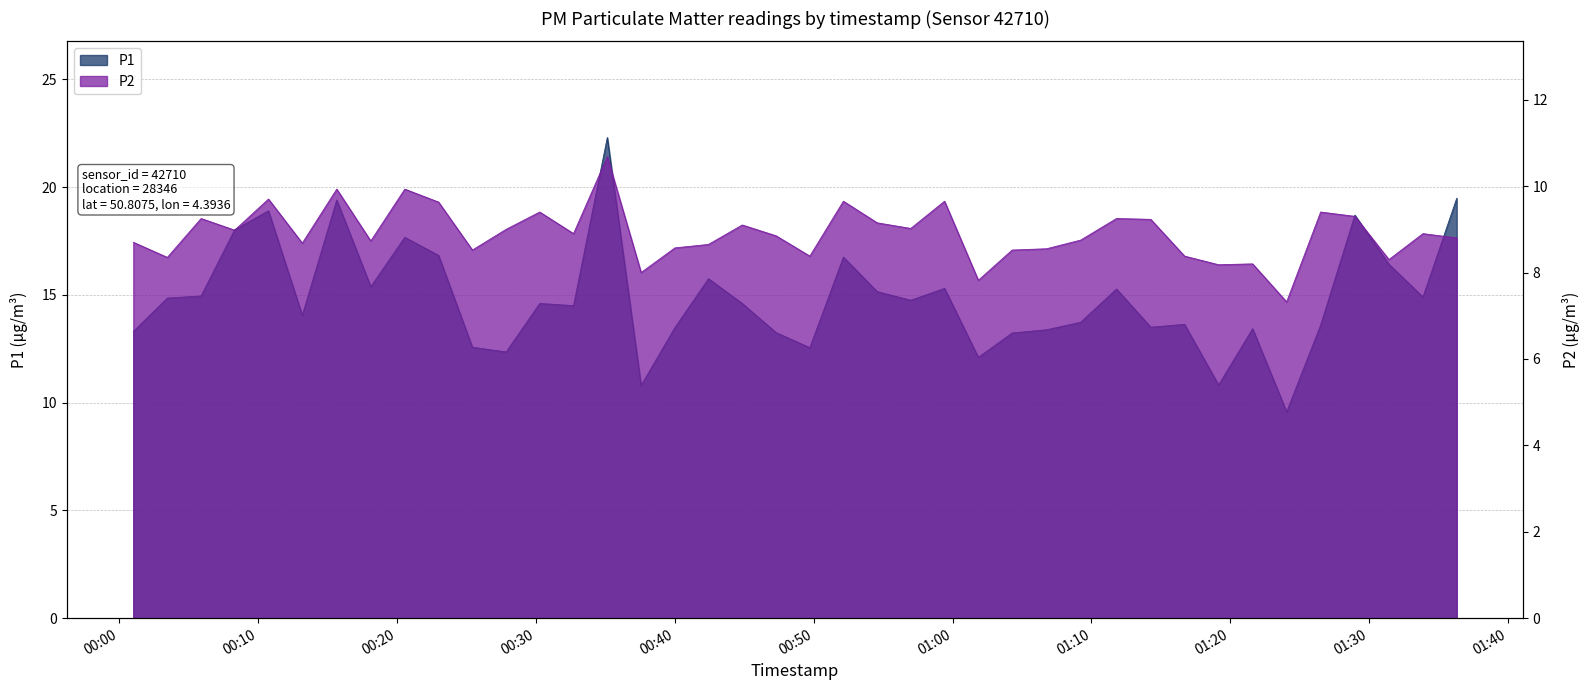

Which has a higher value, 2023-03-01T01:06:46 or 2023-03-01T01:14:16?

2023-03-01T01:14:16